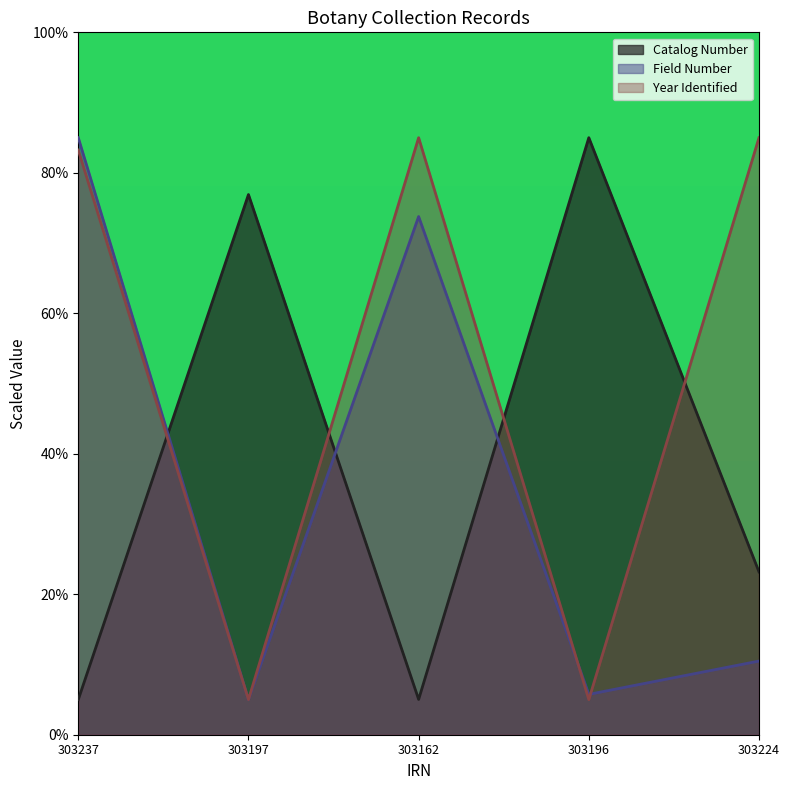

Which series has the largest range (max minus min)?

Catalog Number